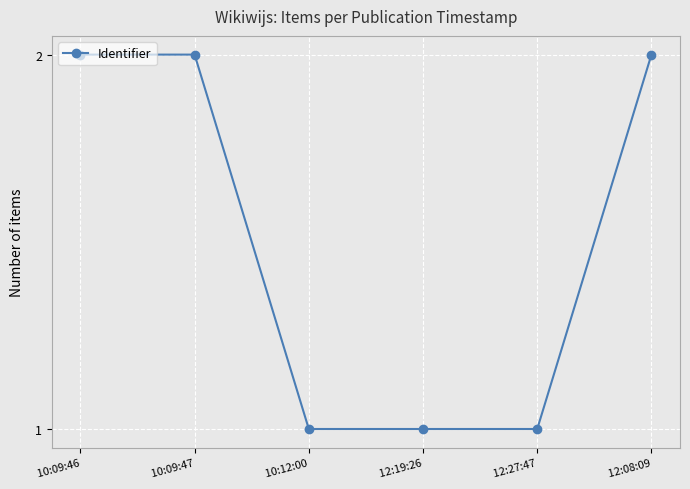

What is the label of the 2nd point from the left?

 10:09:47